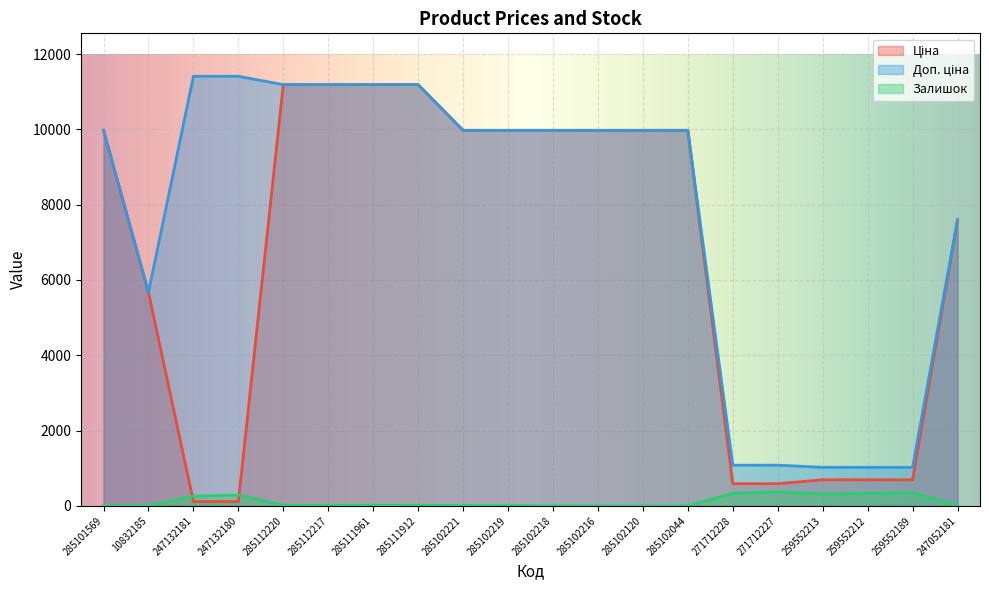

True or false: Доп. ціна and Залишок intersect in this chart.

False